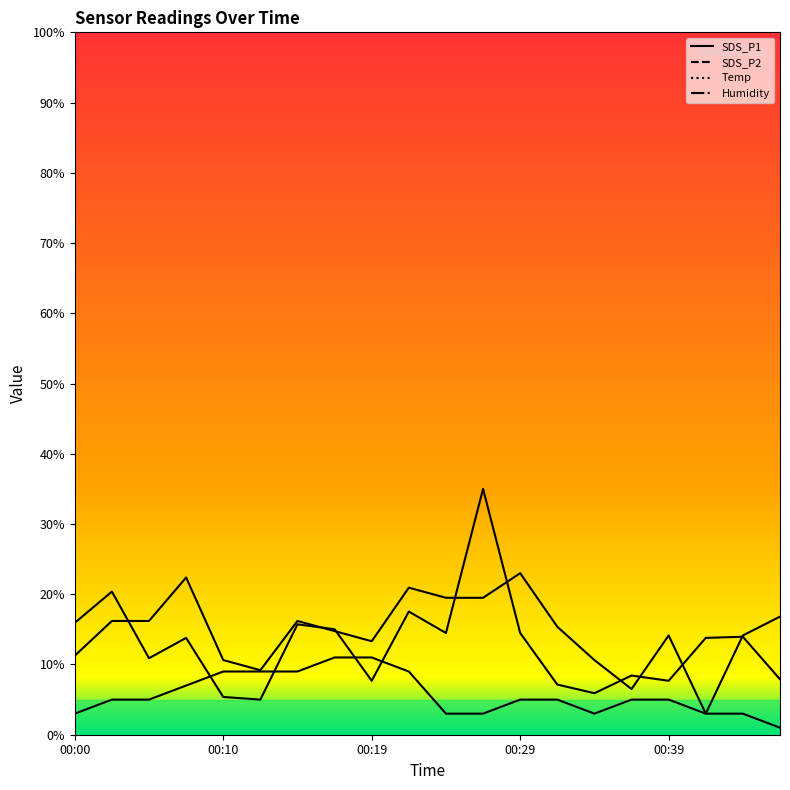

True or false: Temp has more than 2 points higher than both neighbors.

False